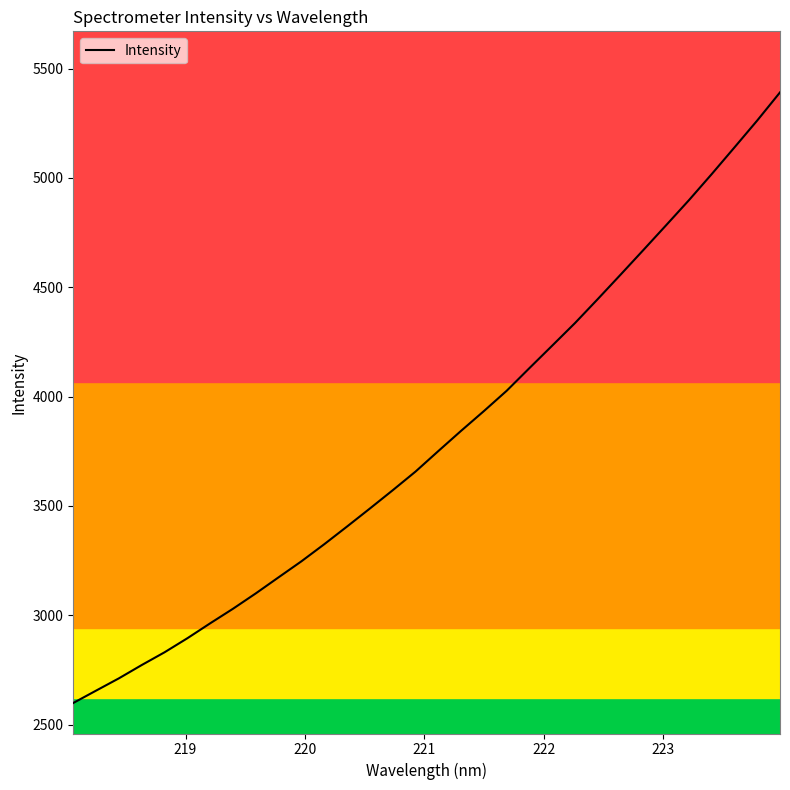

What is the maximum value shown in the chart?

5390.9